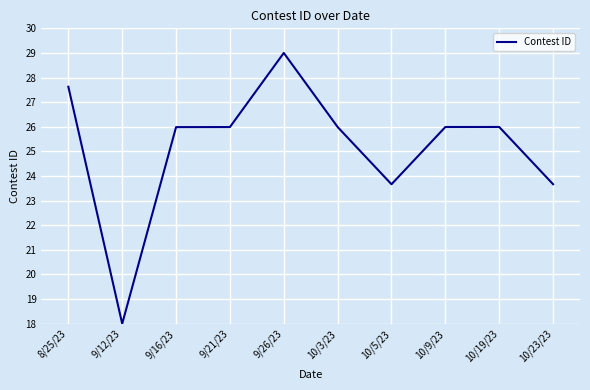

What is the minimum value shown in the chart?

18.0